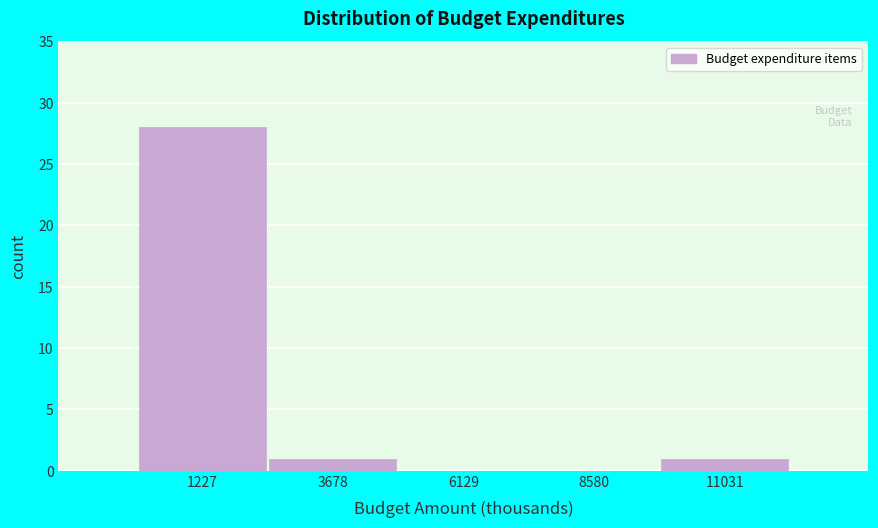

Reading left to right, list every bar in this chart as the range it spans on the x-axis followed by its height. Neither the bar edges nor the heights are printed on the chart, so give them approximately, as read against the axes.

0 to 2500: 28
2500 to 5000: 1
5000 to 7500: 0
7500 to 10000: 0
10000 to 12500: 1